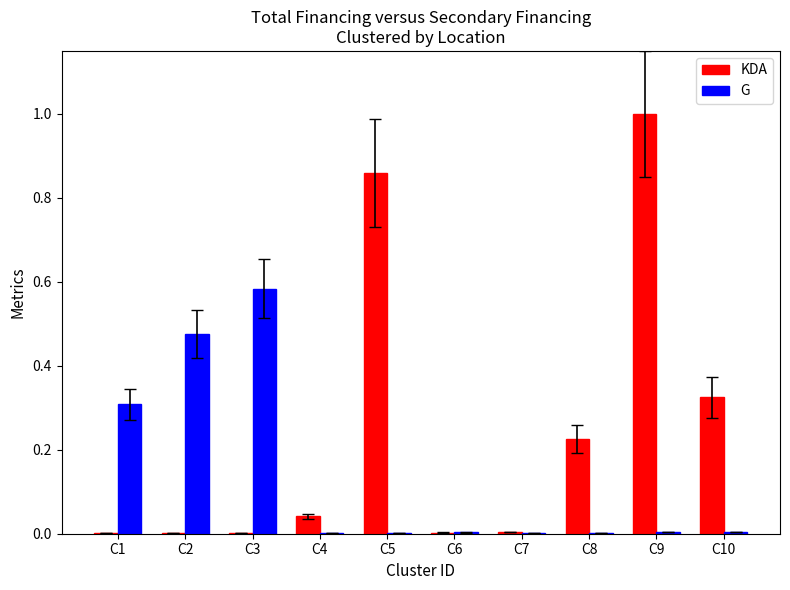

Which series has the largest range (max minus min)?

KDA